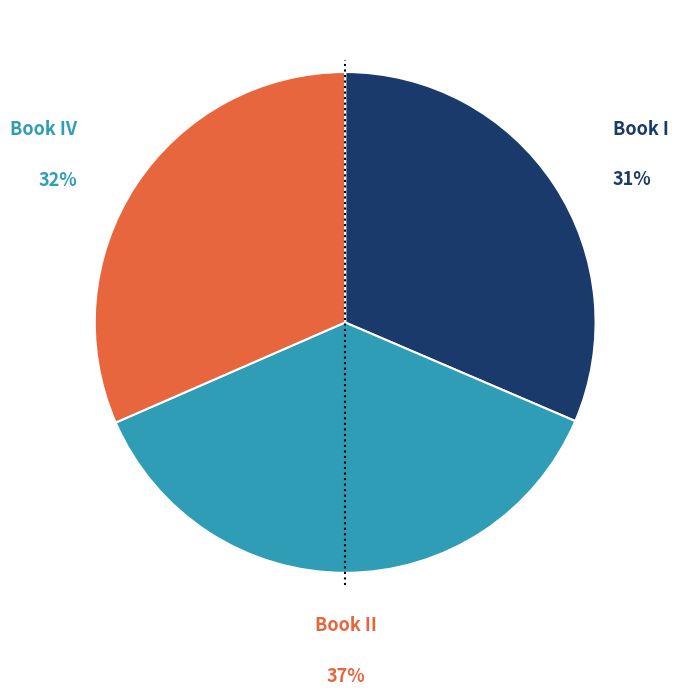

What is the ratio of the value at Book IV to the value at Book II?

0.9